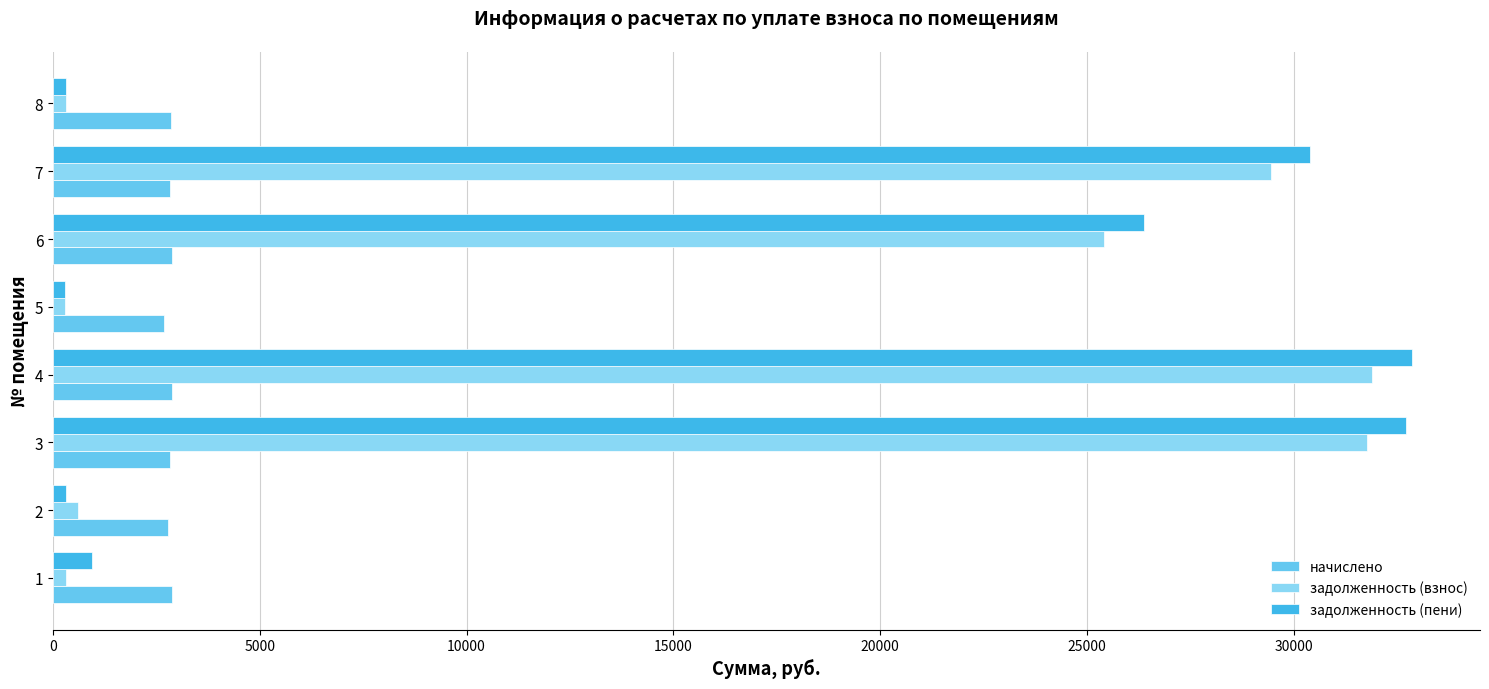

Count the number of data series in this chart.

3